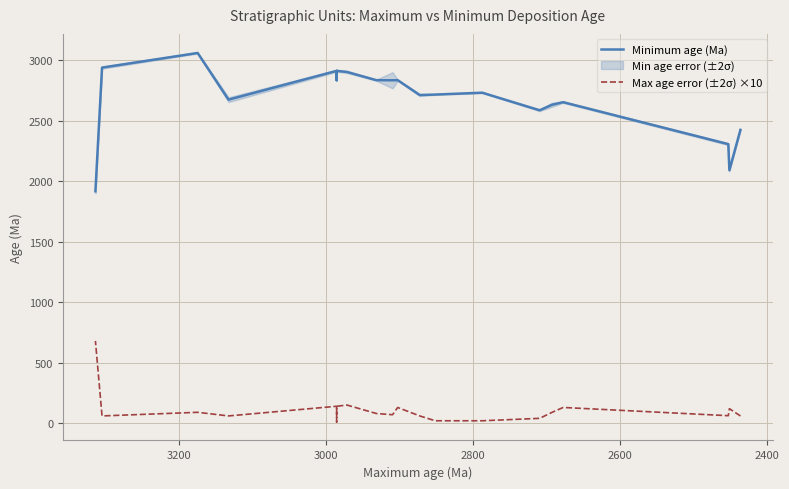

How many lines are shown in the chart?

2